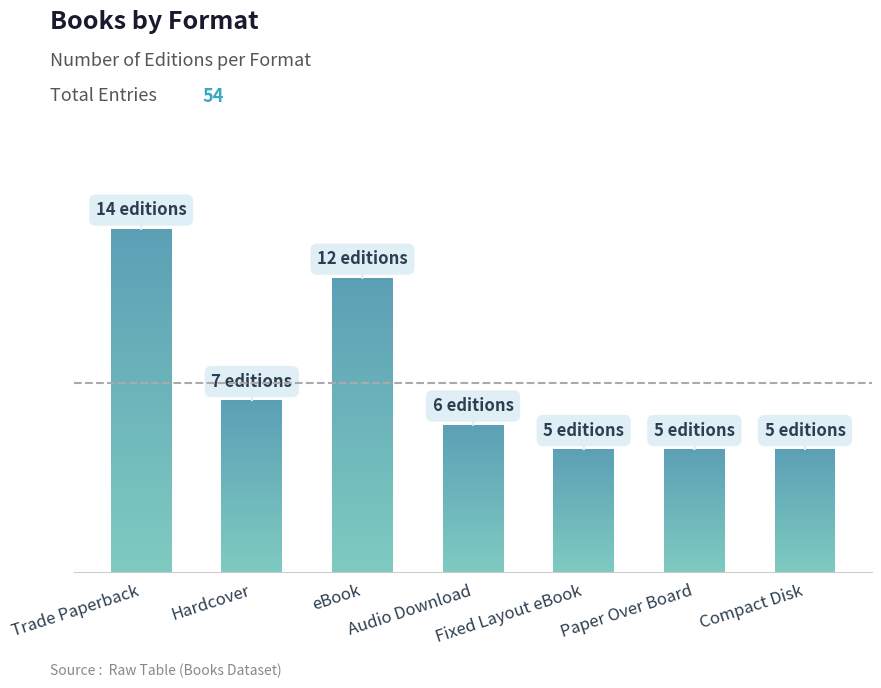

Reading right to left, list all the values displayed in this chart.

5	5	5	6	12	7	14